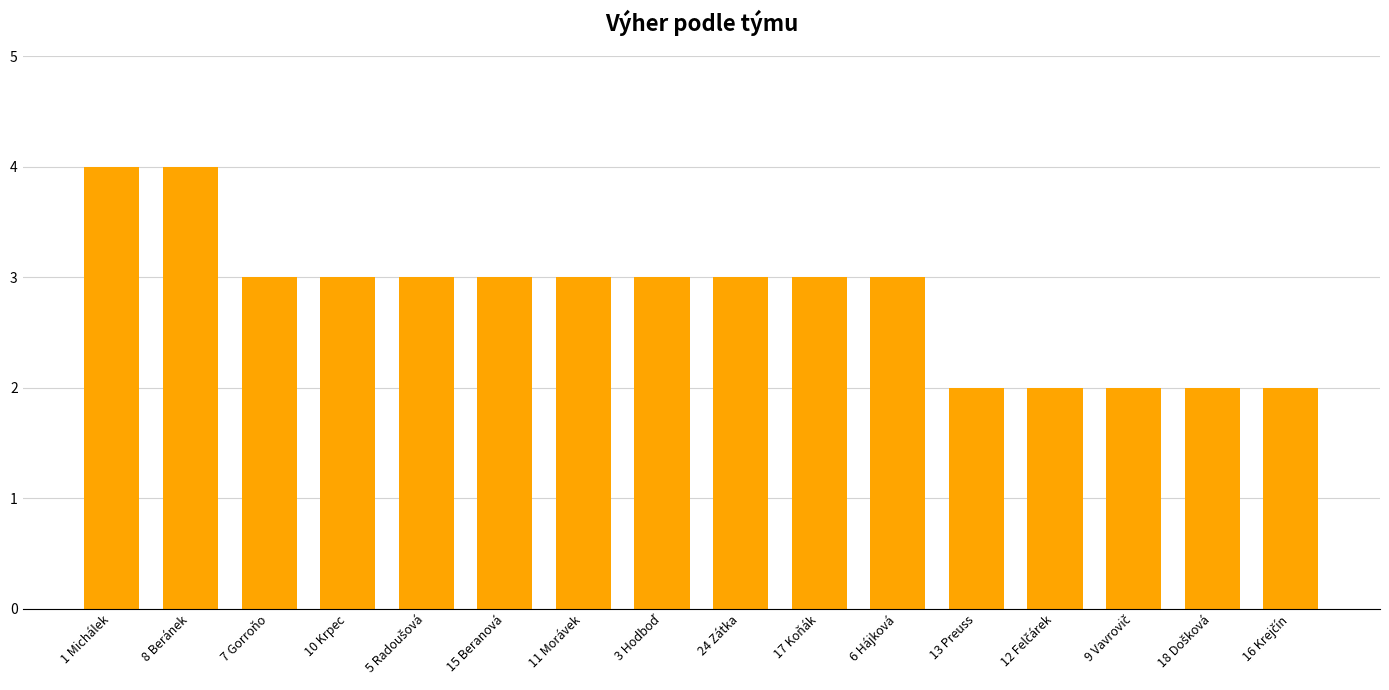

Reading left to right, transcribe all the data shown in this chart.

4	4	3	3	3	3	3	3	3	3	3	2	2	2	2	2